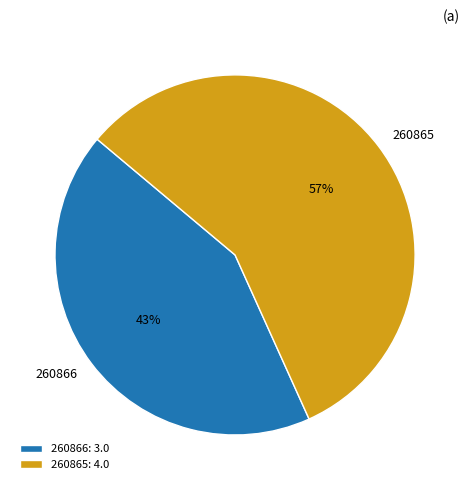

True or false: 260865 accounts for 45% of the total.

False